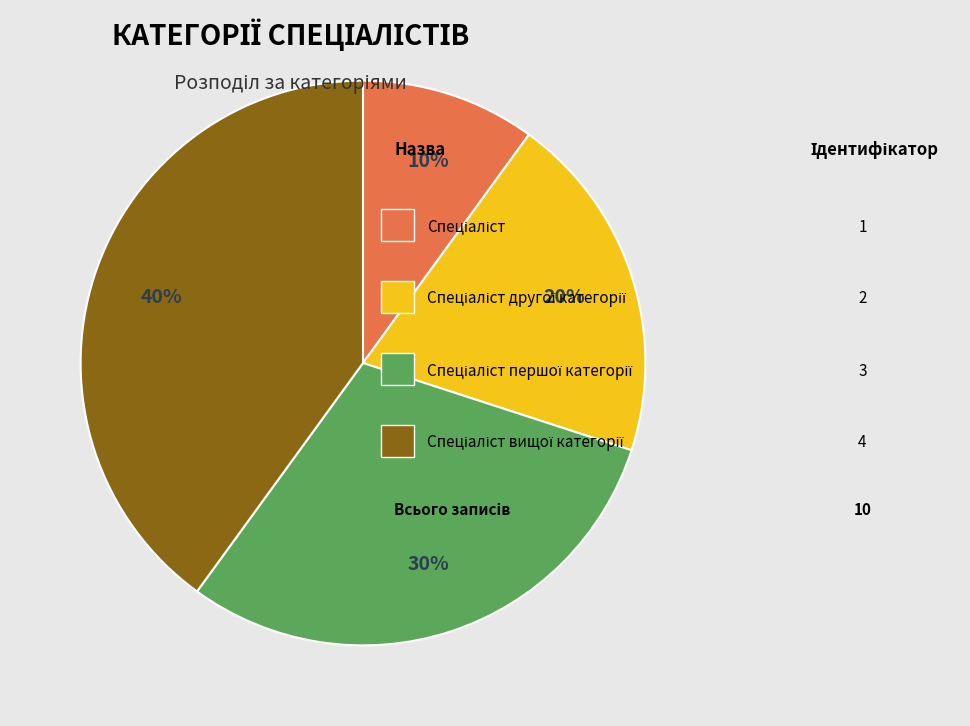

Does any single category account for the majority?

No